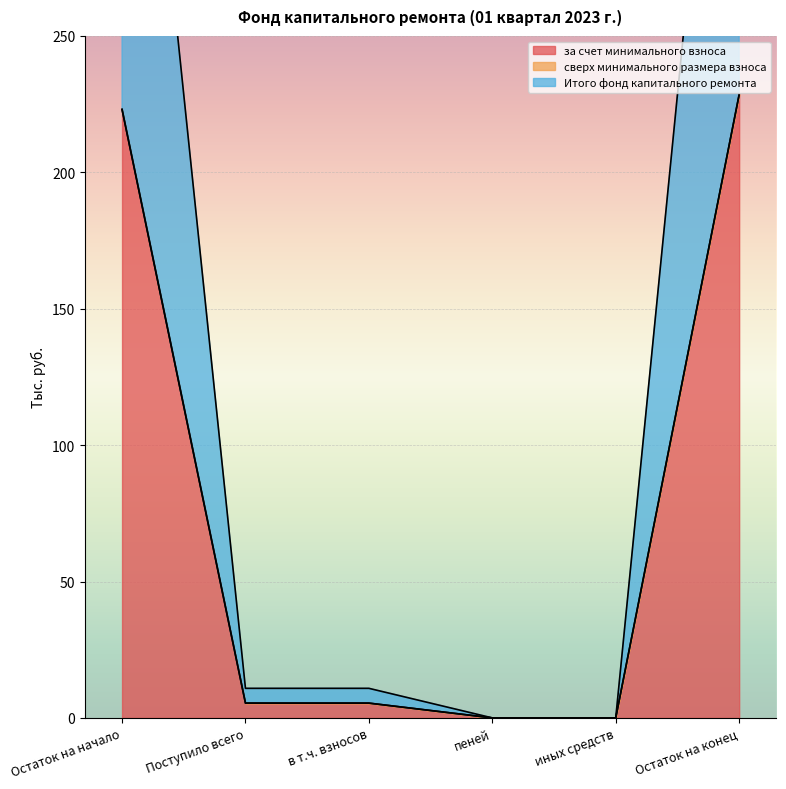

True or false: Итого фонд капитального ремонта and за счет минимального взноса intersect in this chart.

False